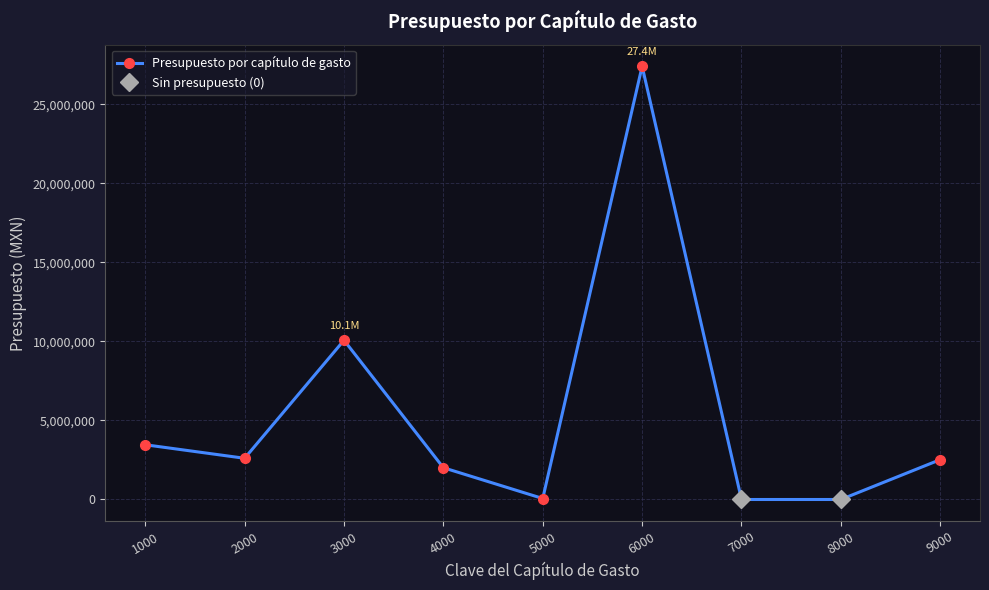

Is this an area chart (filled region under the line)?

No